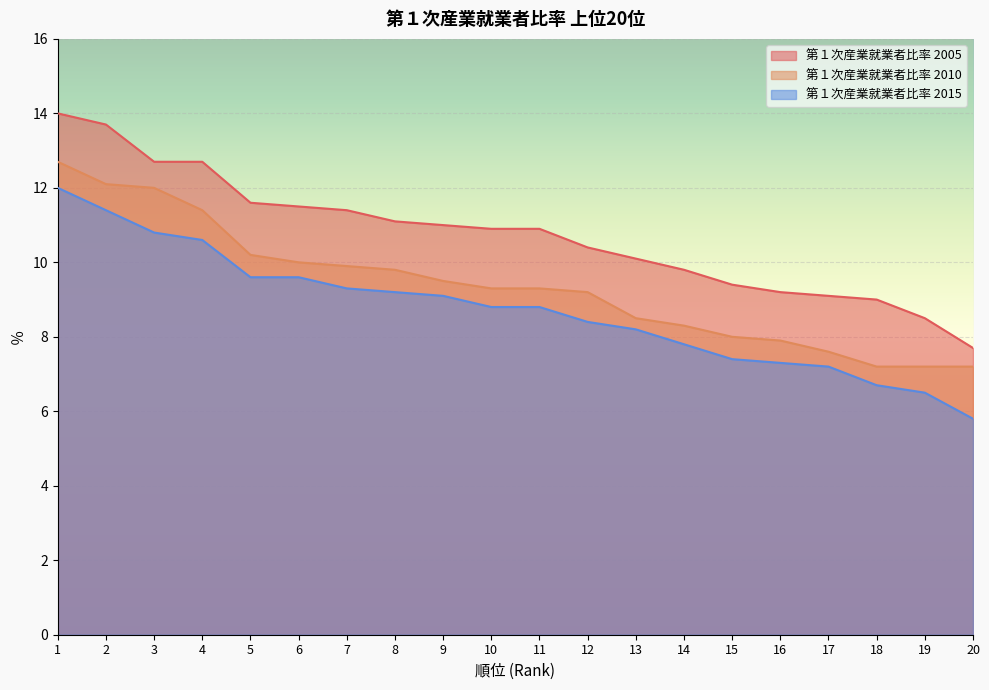

List the series in order of their peak value, highest first.

第１次産業就業者比率 2005, 第１次産業就業者比率 2010, 第１次産業就業者比率 2015